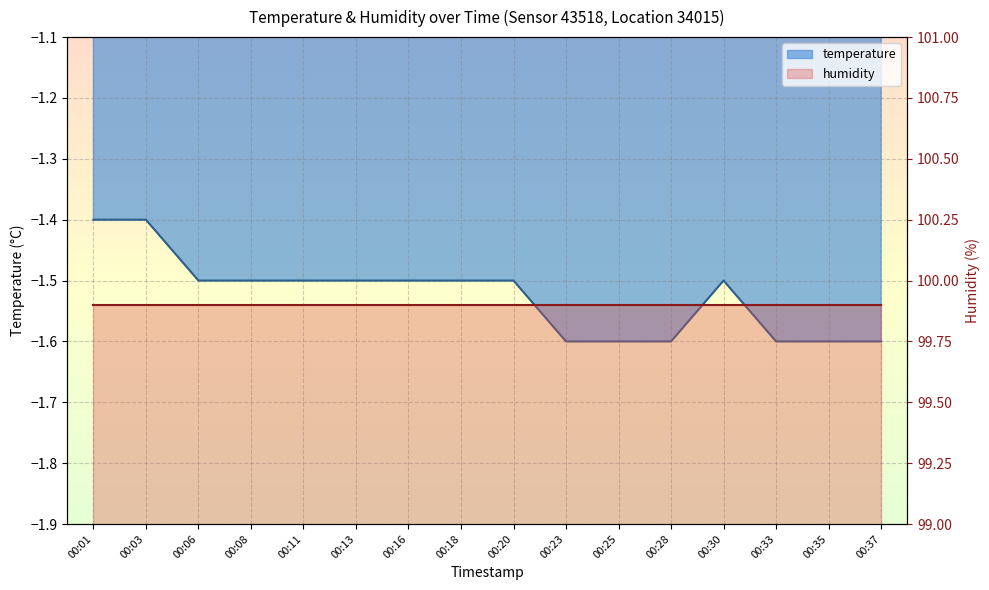

List the labels in order of value, smallest first.

00:23, 00:25, 00:28, 00:33, 00:35, 00:37, 00:06, 00:08, 00:11, 00:13, 00:16, 00:18, 00:20, 00:30, 00:01, 00:03